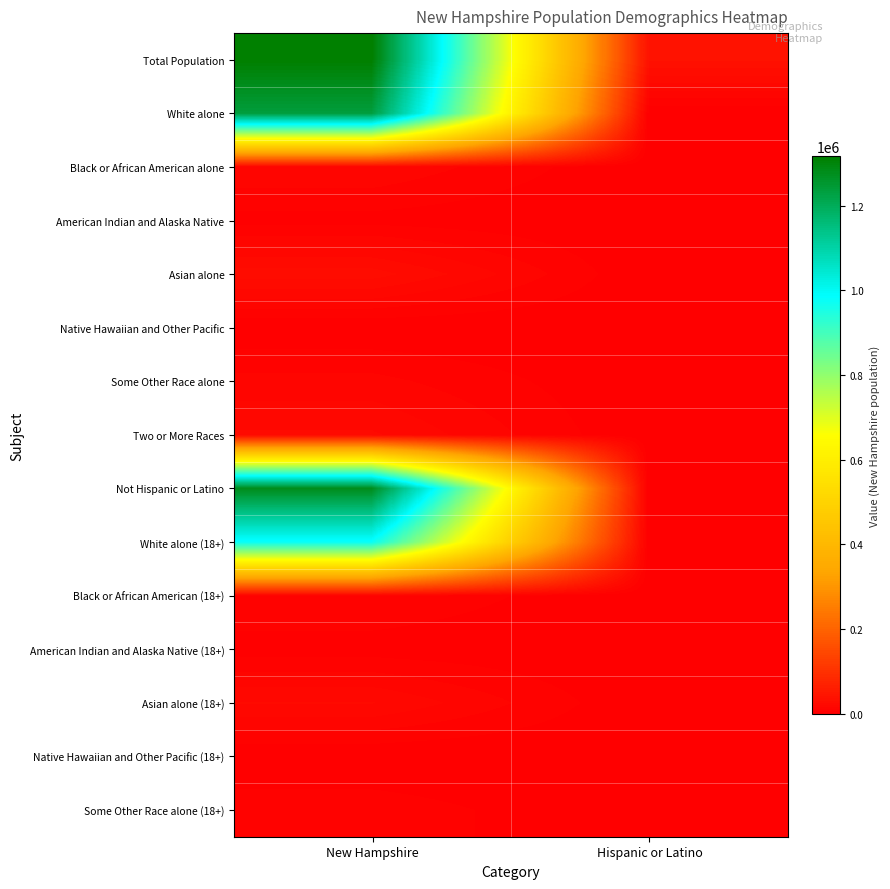

At which category does the chart reach its minimum across all series?

Hispanic or Latino